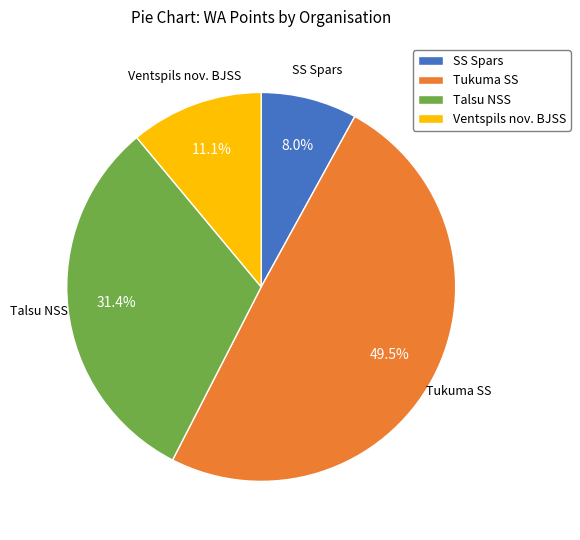

To the nearest percent, what is the average slice percentage?

25%